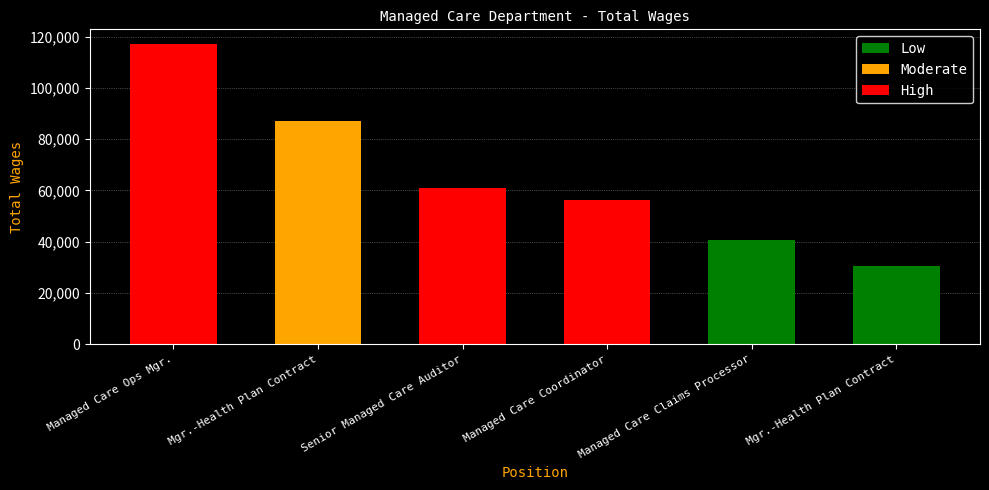

Approximately how many times larger is the value at Managed Care Coordinator compared to Managed Care Claims Processor?

1.4